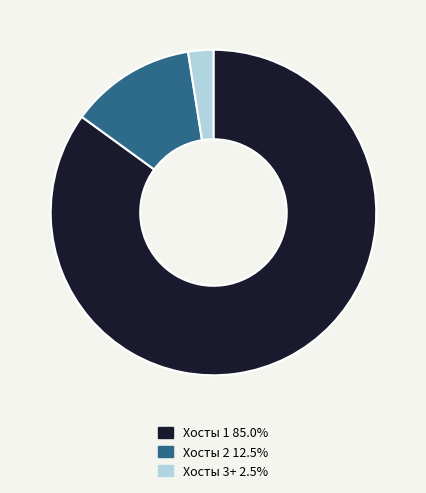

Is the sum of Хосты 2 and Хосты 1 greater than half?

Yes